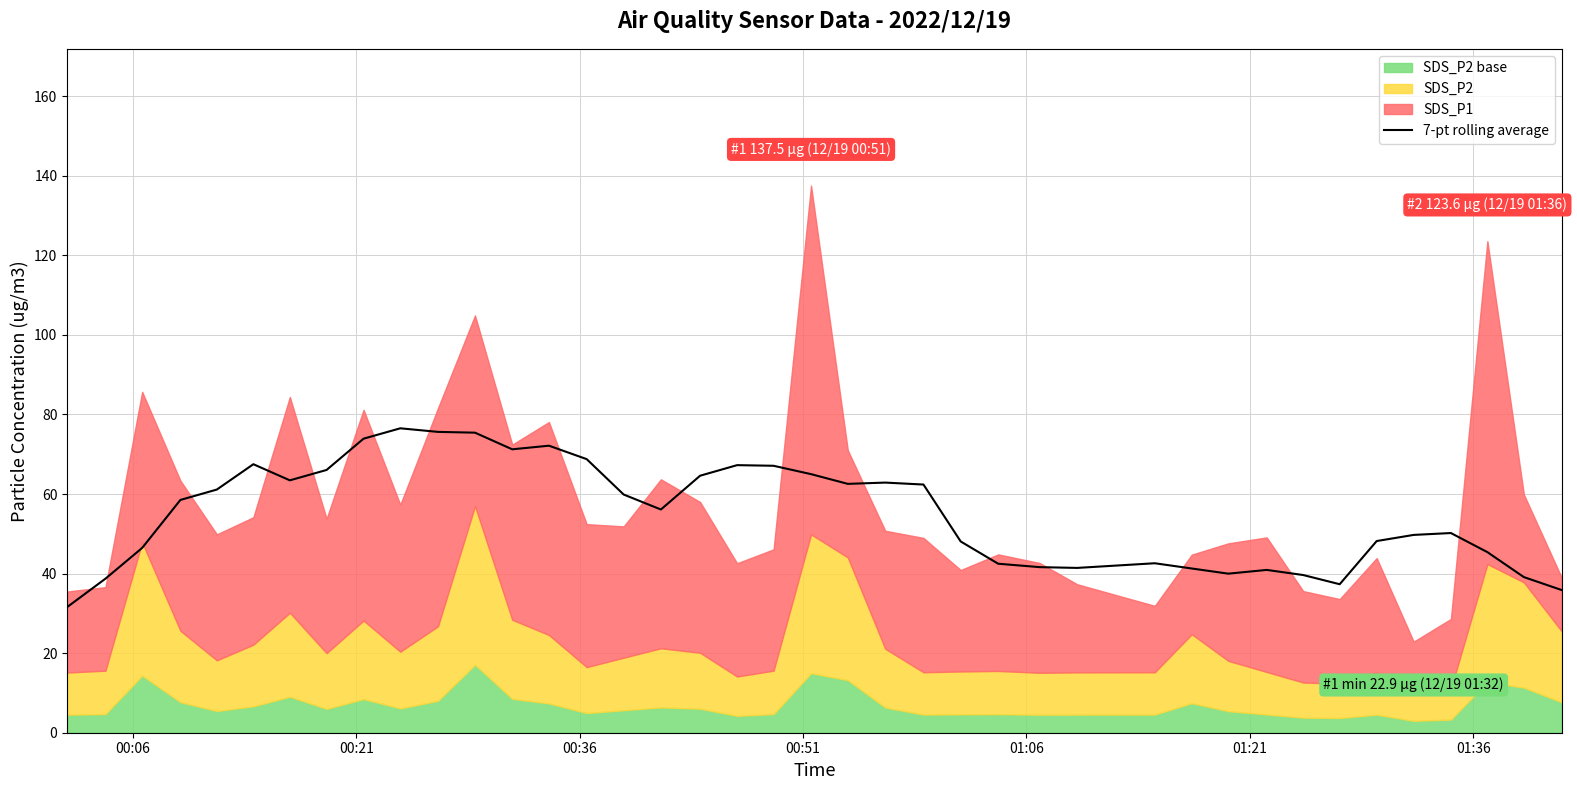

How many lines are shown in the chart?

1